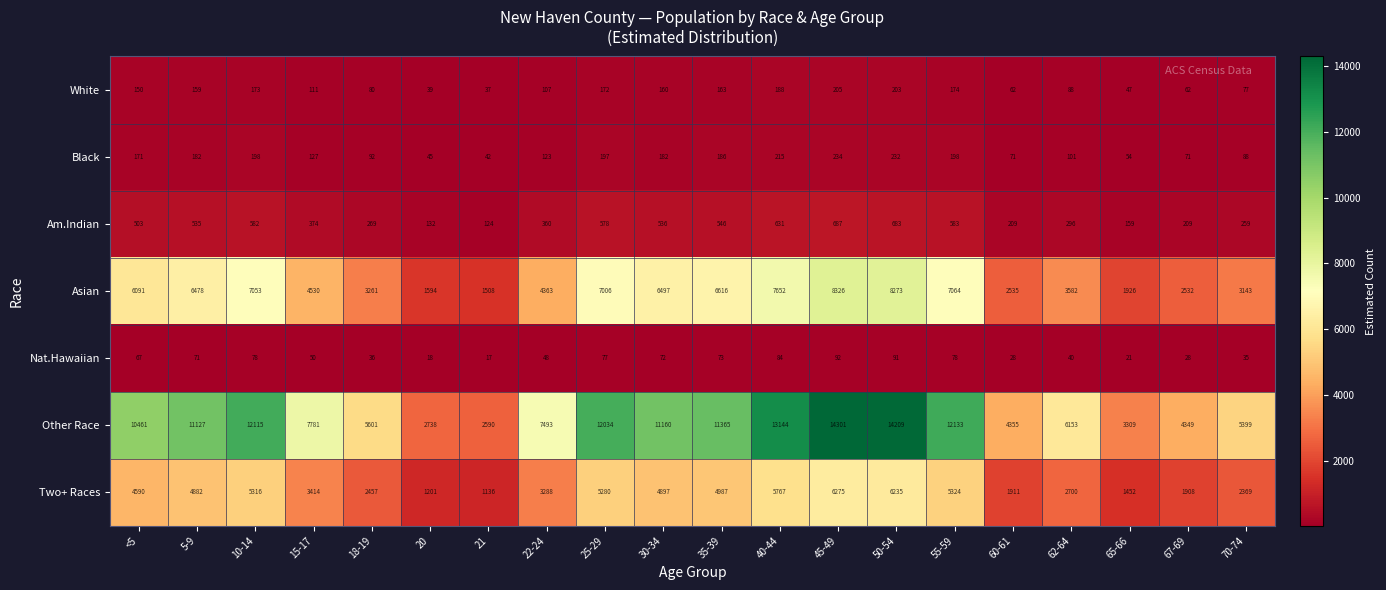

Which series has the widest spread of values?

Other Race